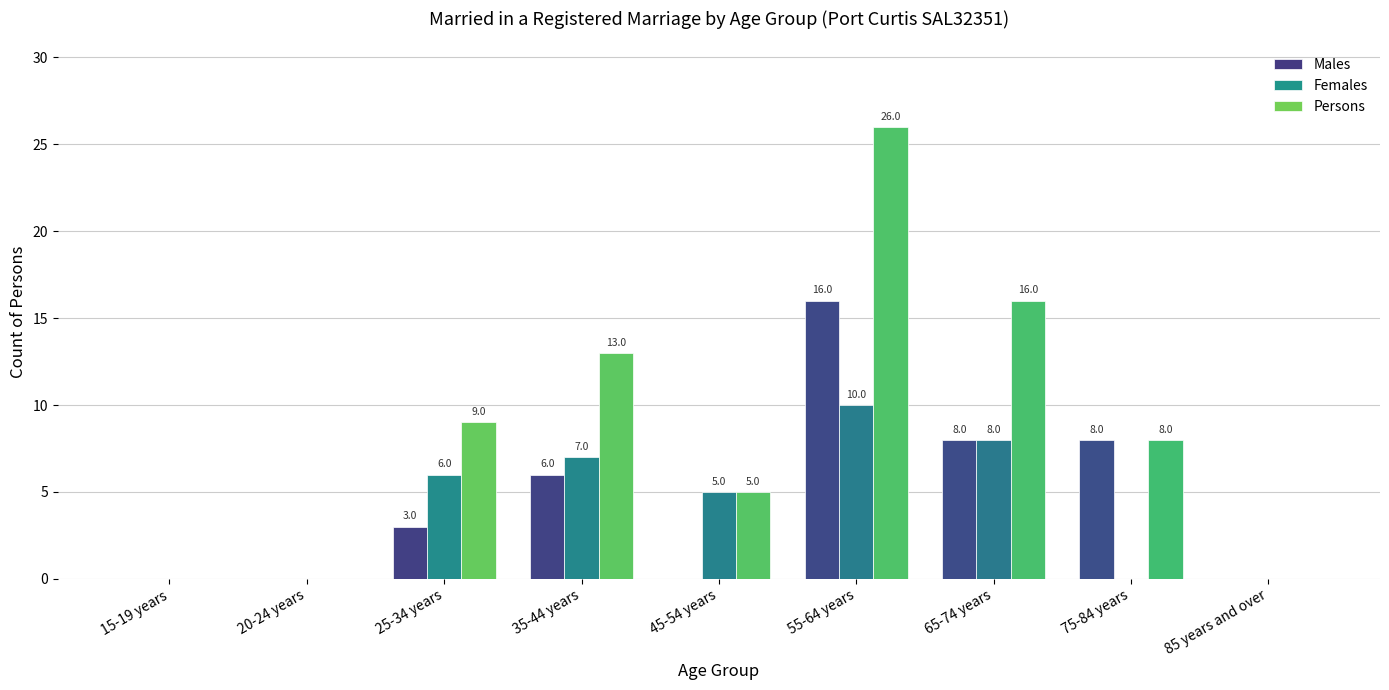

The Females series shows 7 at 45-54 years. True or false?

False